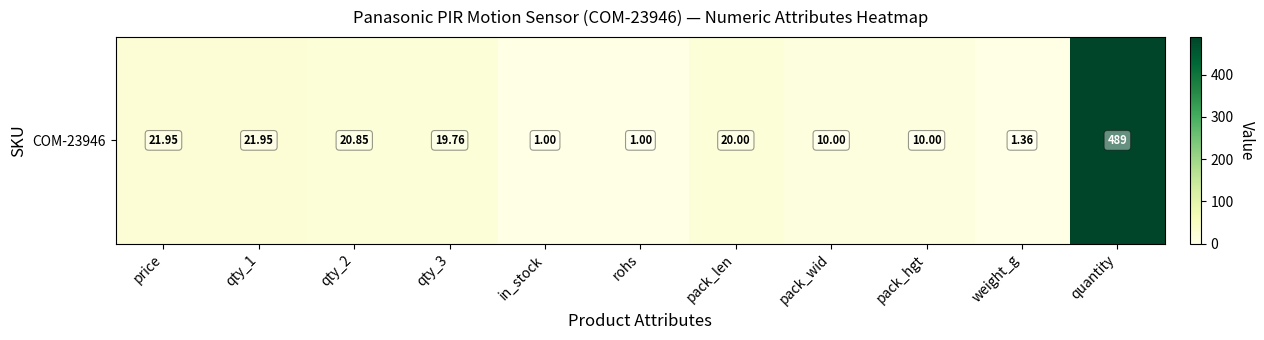

Approximately how many times larger is the value at weight_g compared to pack_hgt?

0.1